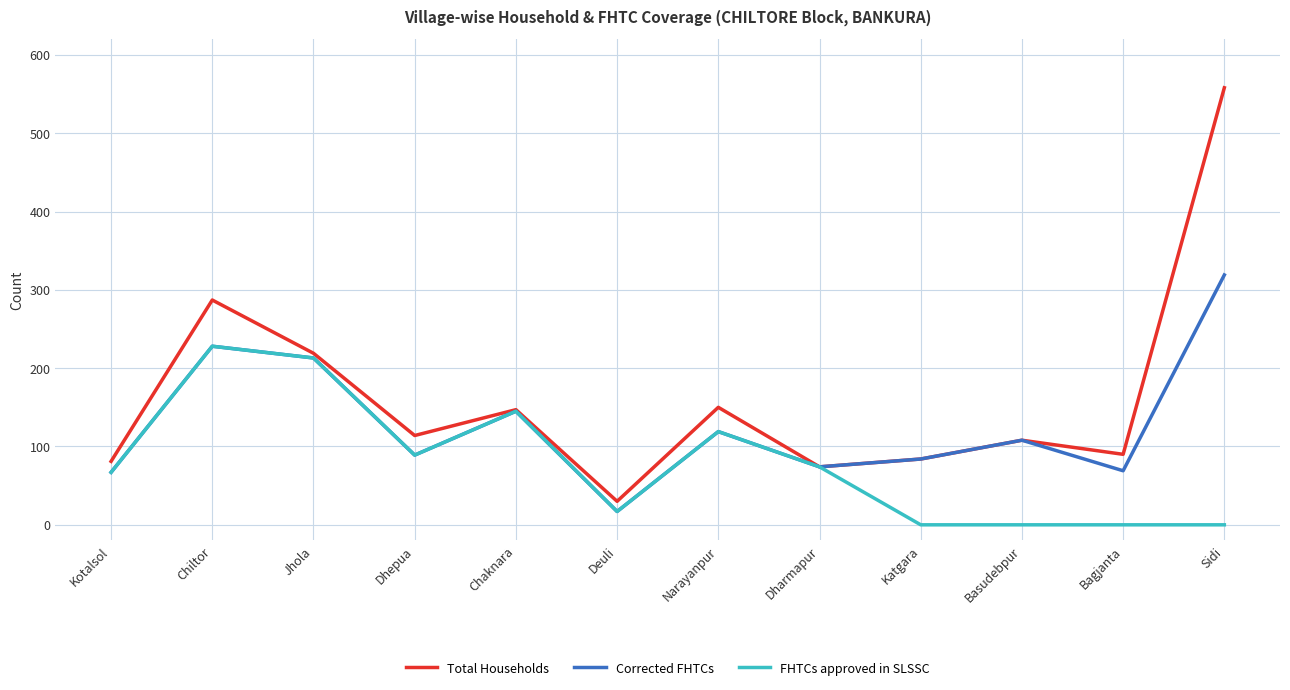

What is the spread (max minus min) of values at Katgara?

84